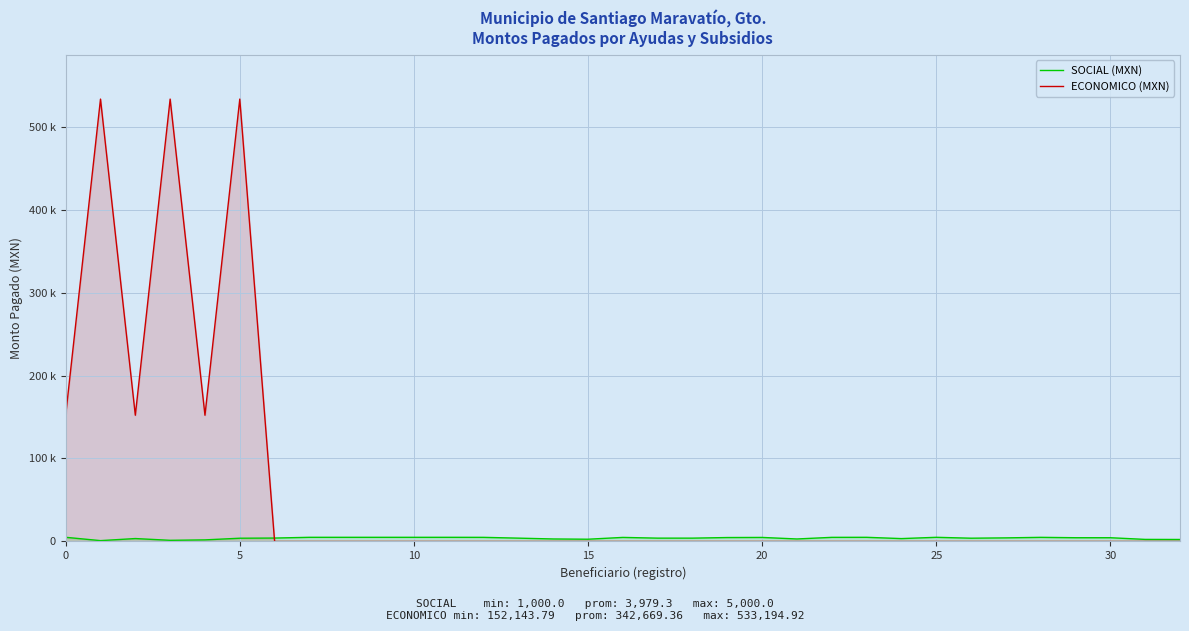

How many distinct data groups are displayed?

2